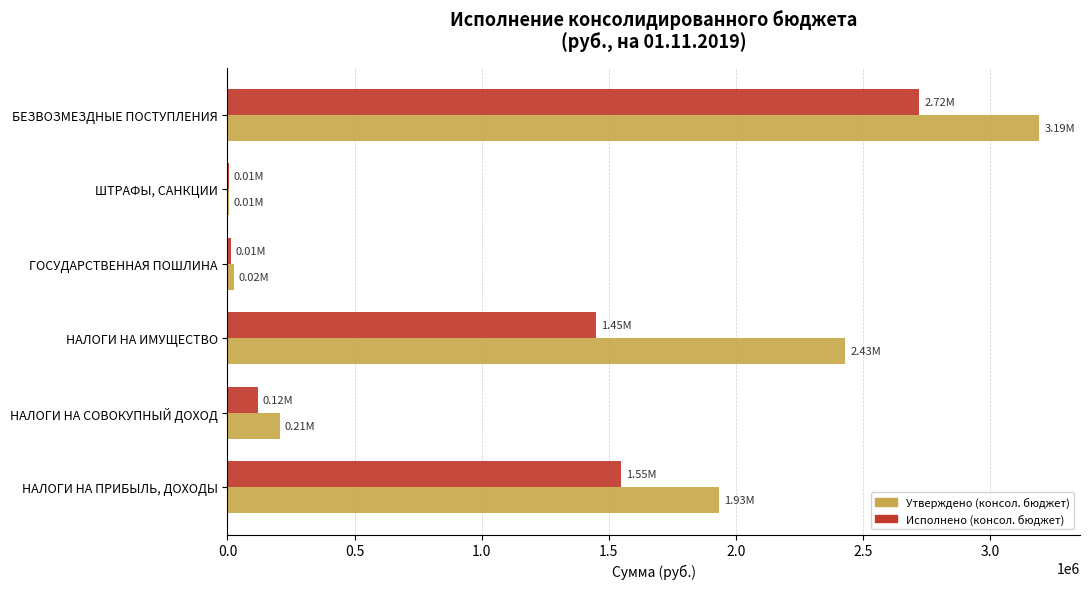

What is the sum of the Исполнено (консол. бюджет) values at НАЛОГИ НА ПРИБЫЛЬ, ДОХОДЫ and НАЛОГИ НА ИМУЩЕСТВО?

2996380.3